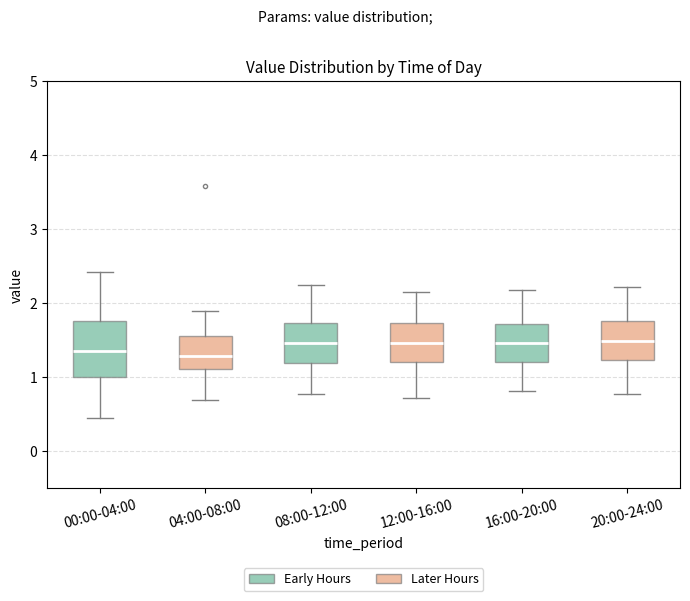

Reading left to right, read every box against the y-axis: the position of its median line, the range the box covers, and the ends of its whiskers. The values are not printed on the chart, so give them approximately, as read against the axis.

00:00-04:00: median 1.4, box 1.0 to 1.8, whiskers 0.5 to 2.4
04:00-08:00: median 1.3, box 1.1 to 1.6, whiskers 0.7 to 1.9
08:00-12:00: median 1.5, box 1.2 to 1.7, whiskers 0.8 to 2.3
12:00-16:00: median 1.5, box 1.2 to 1.7, whiskers 0.7 to 2.2
16:00-20:00: median 1.5, box 1.2 to 1.7, whiskers 0.8 to 2.2
20:00-24:00: median 1.5, box 1.2 to 1.8, whiskers 0.8 to 2.2